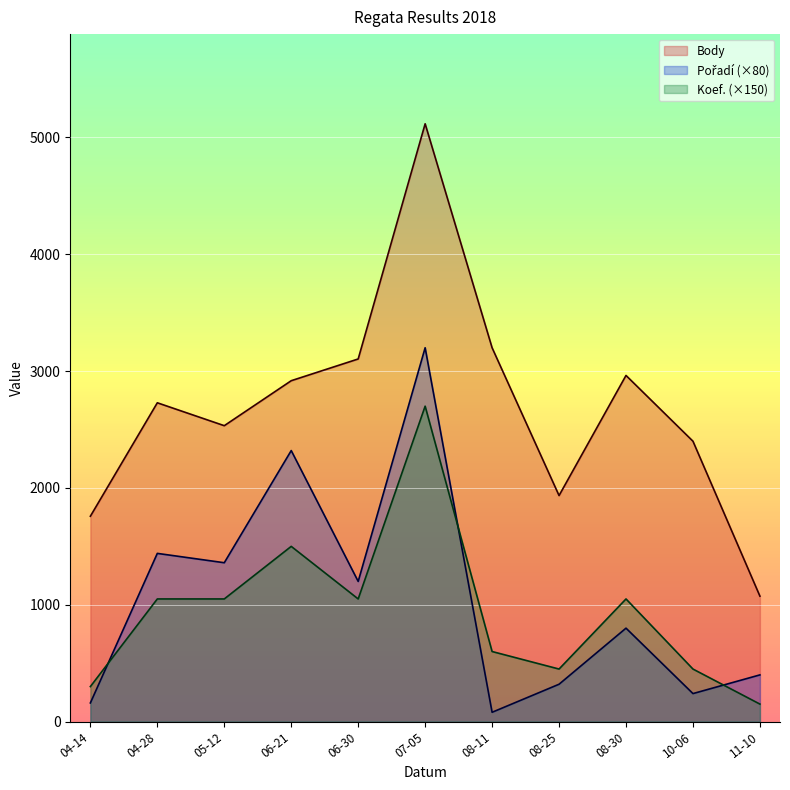

How many times do Pořadí (×80) and Koef. (×150) cross each other?

3